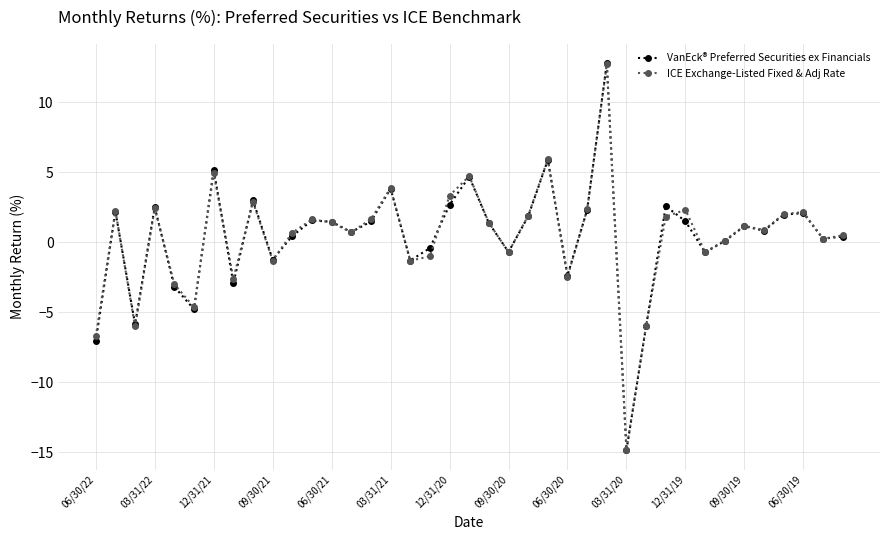

How many data points does each series have?

39